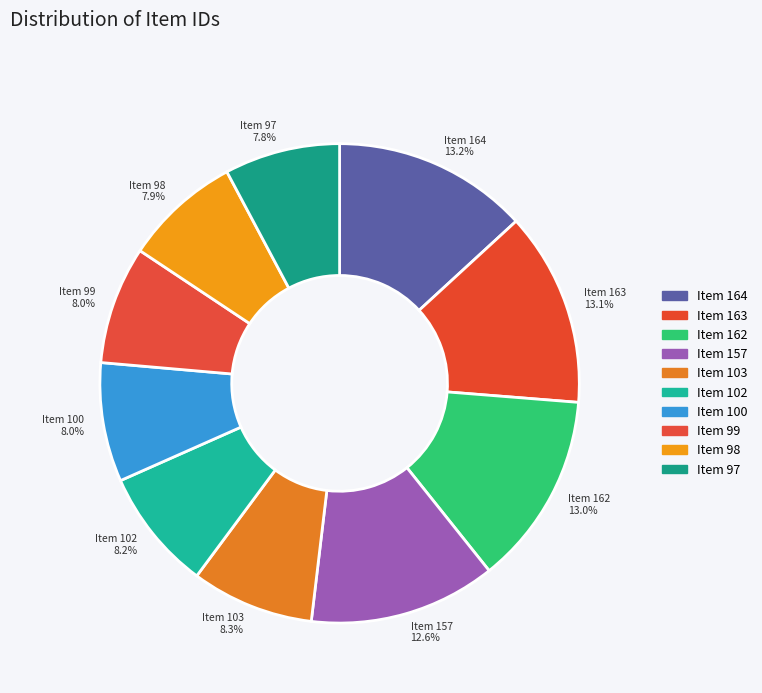

Approximately how many times larger is the value at Item 99 8.0% compared to Item 98 7.9%?

1.0